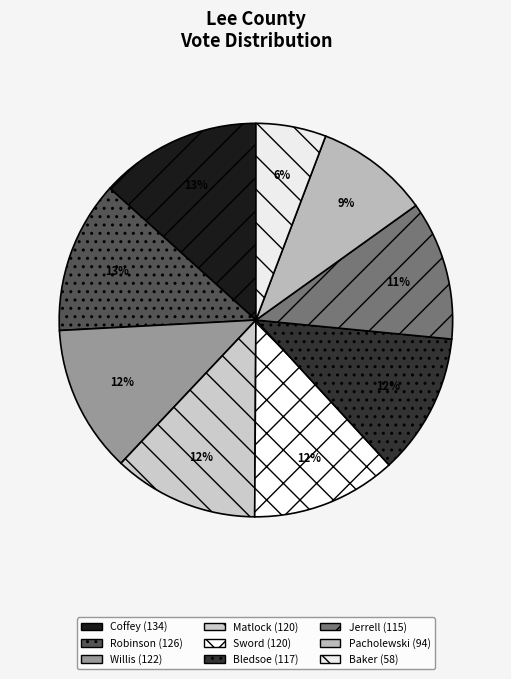

How many segments does this pie chart have?

9